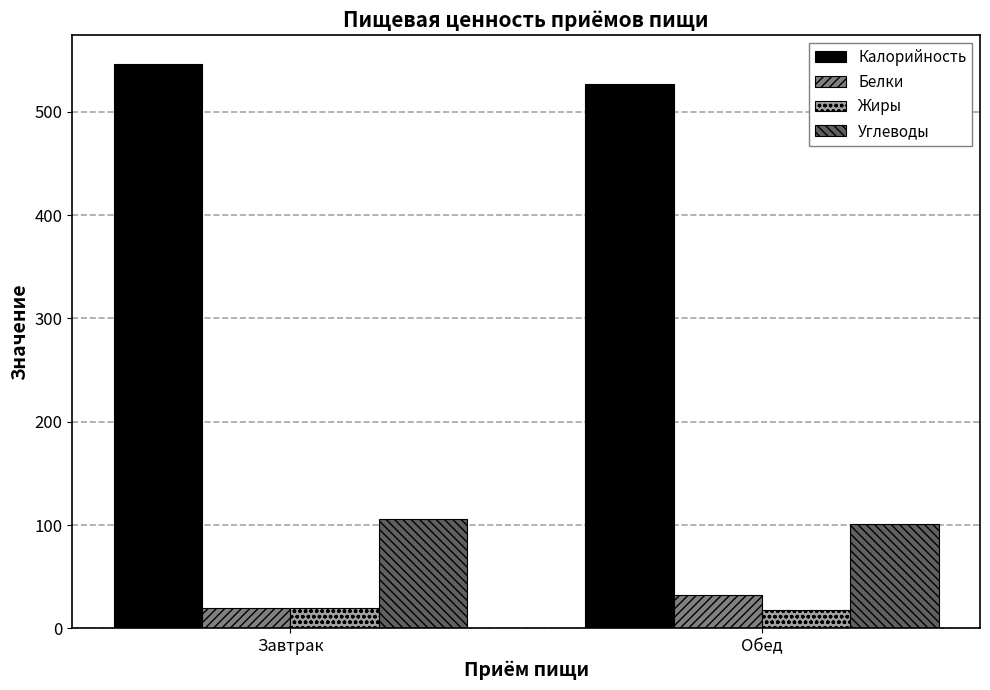

True or false: Калорийность has a value of 320.8 at Завтрак.

False